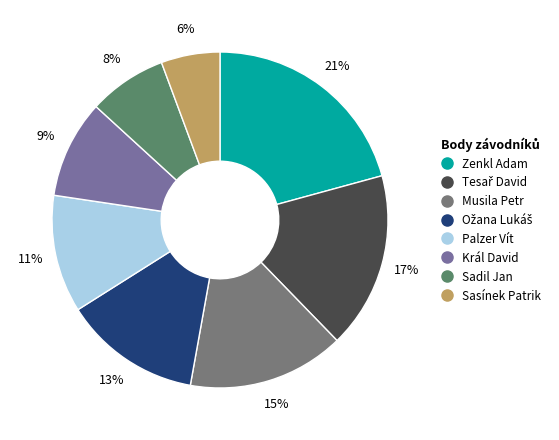

To the nearest percent, what portion does Sadil Jan represent?

8%